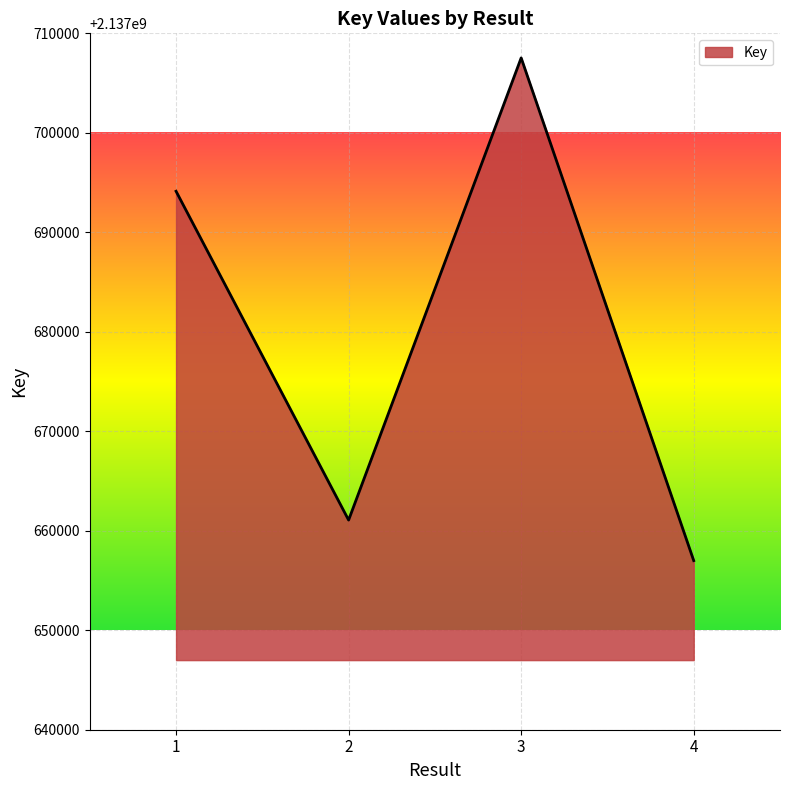

Count the number of categories in the chart.

4